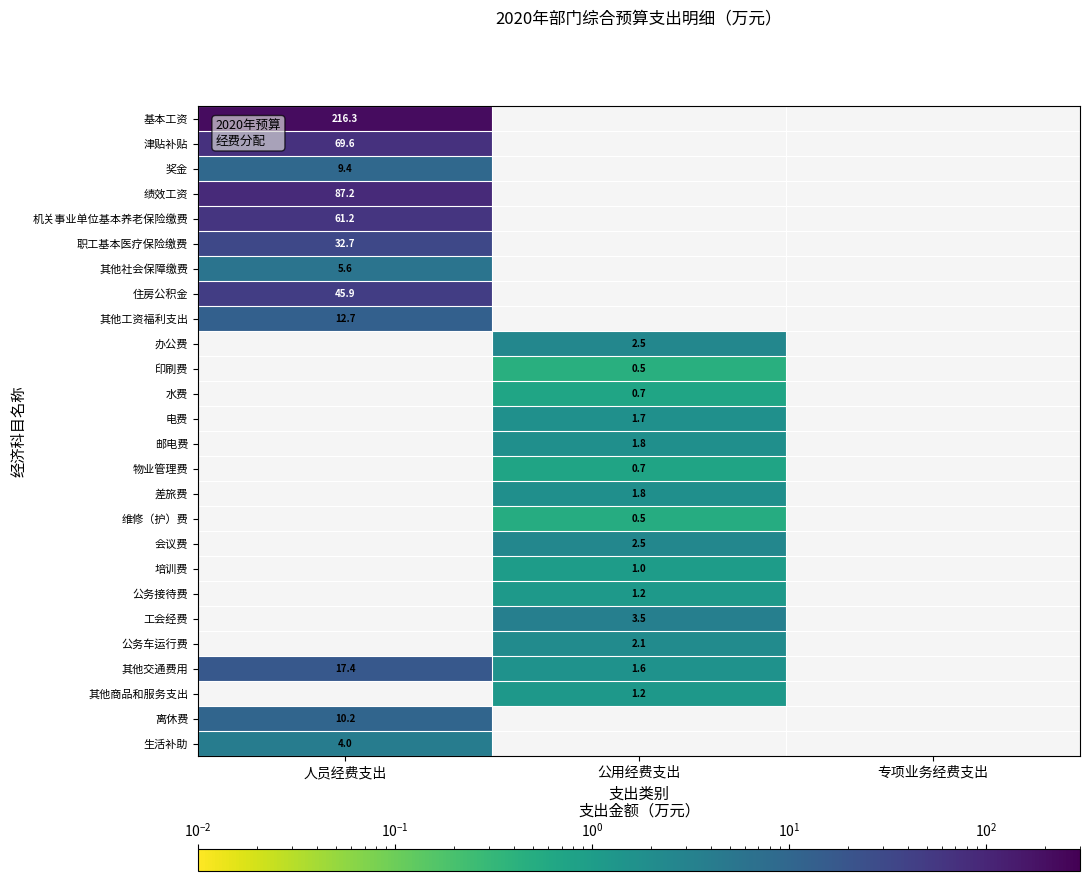

What is the maximum value for 津贴补贴?

69.6